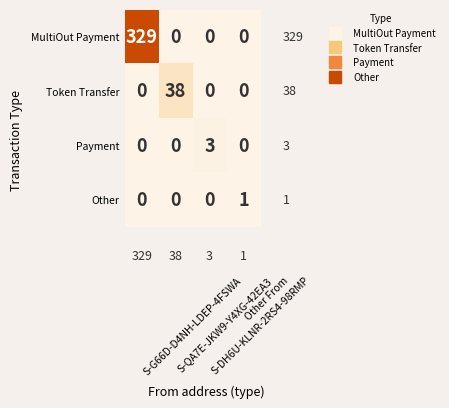

Which series has the largest total across all categories?

MultiOut Payment